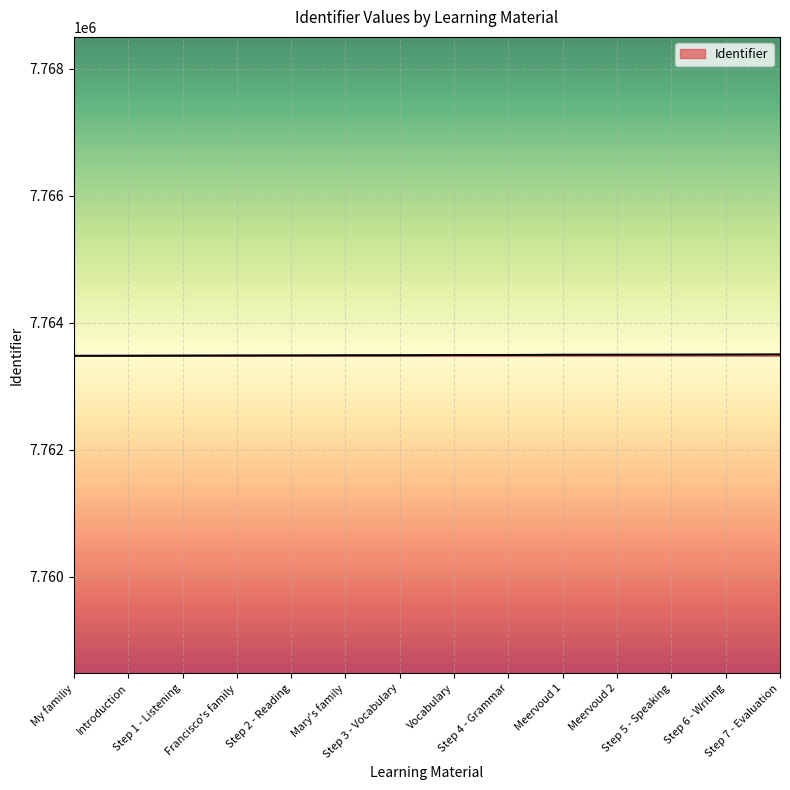

Is this an area chart (filled region under the line)?

No